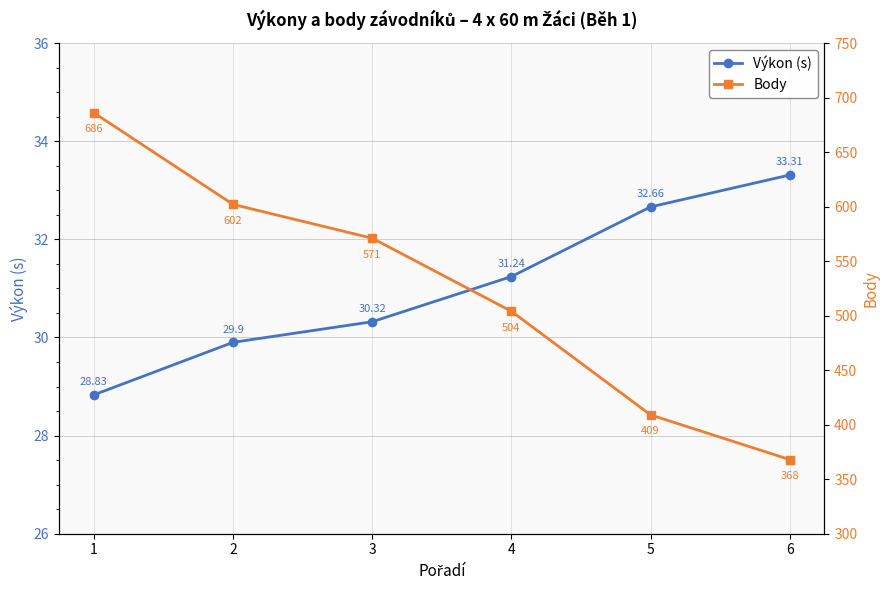

At which label does Výkon (s) reach its peak?

6